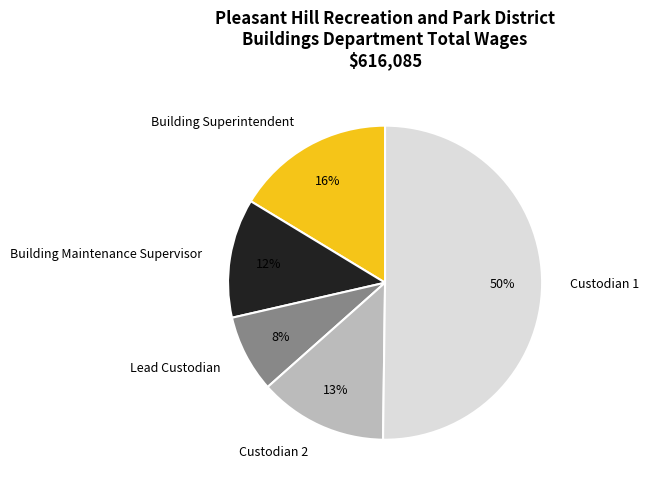

Which category has the biggest portion of the pie?

Custodian 1